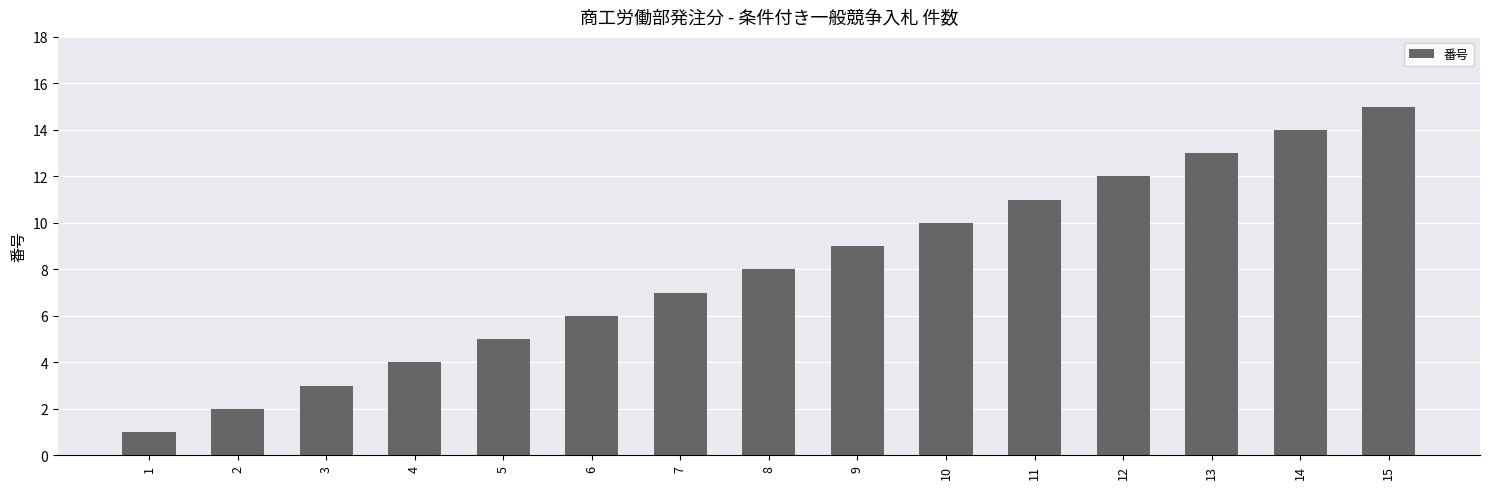

Rank the categories by value from lowest to highest.

1, 2, 3, 4, 5, 6, 7, 8, 9, 10, 11, 12, 13, 14, 15